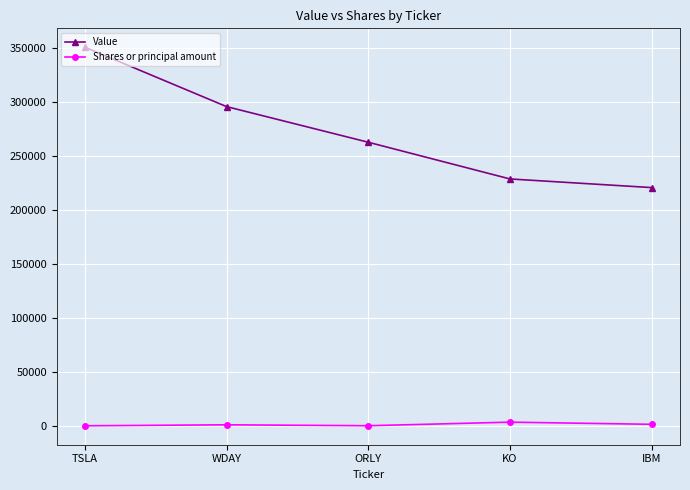

At which category does the chart reach its peak across all series?

TSLA